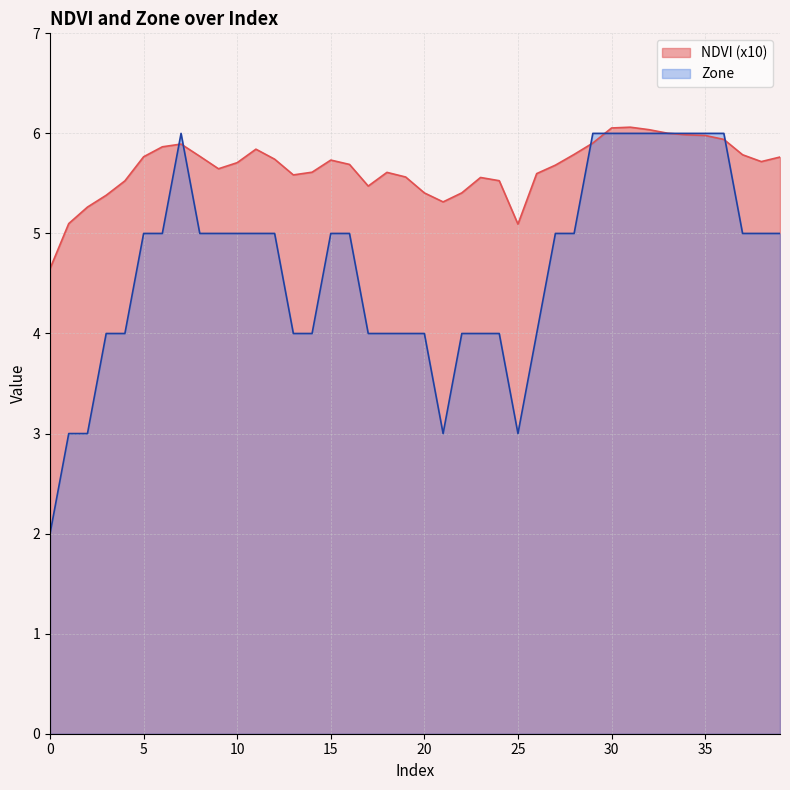

What is the value of the Zone point at the 38th from the left?

5.0